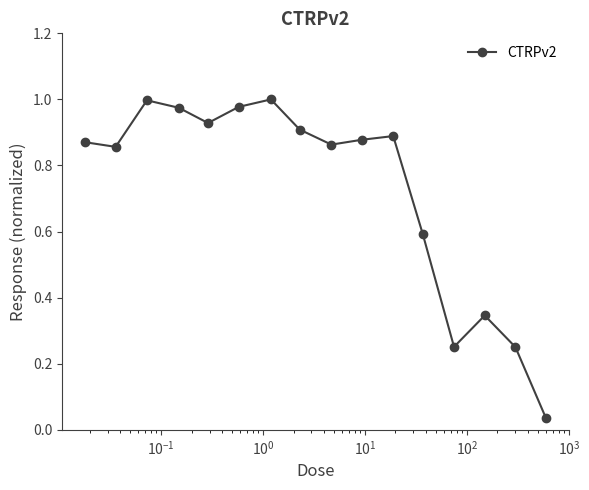

What is the sum of all values?

11.6